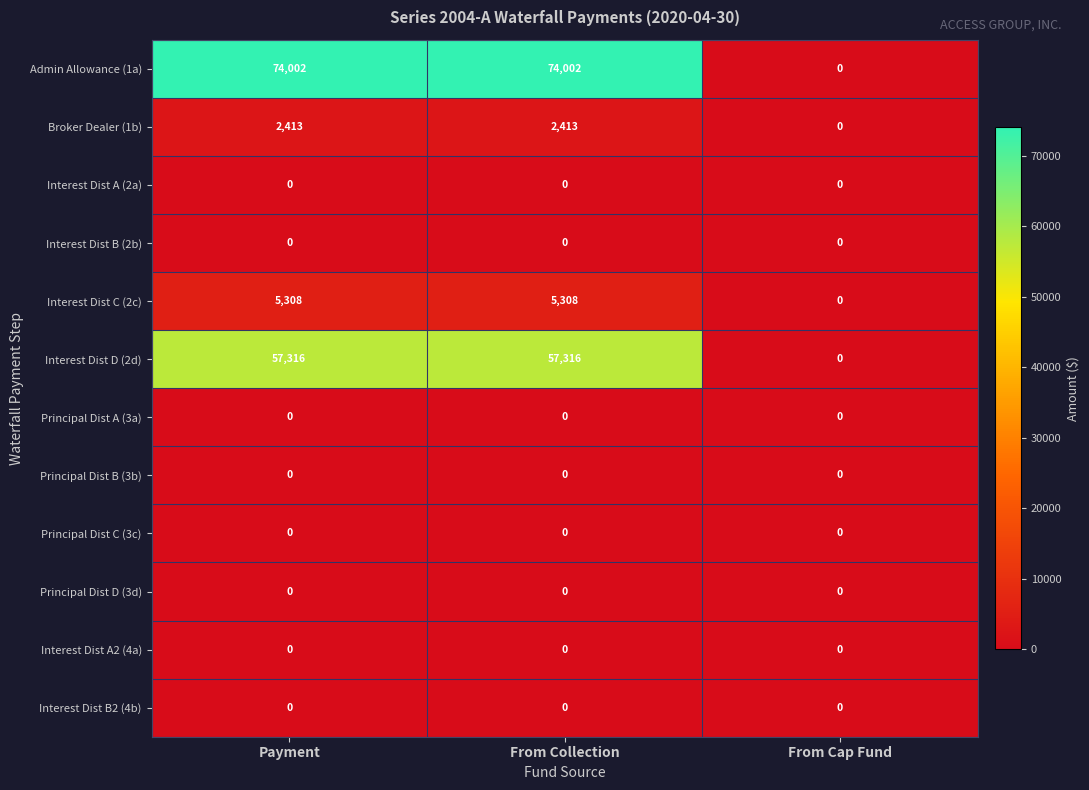

Which series has the widest spread of values?

Admin Allowance (1a)